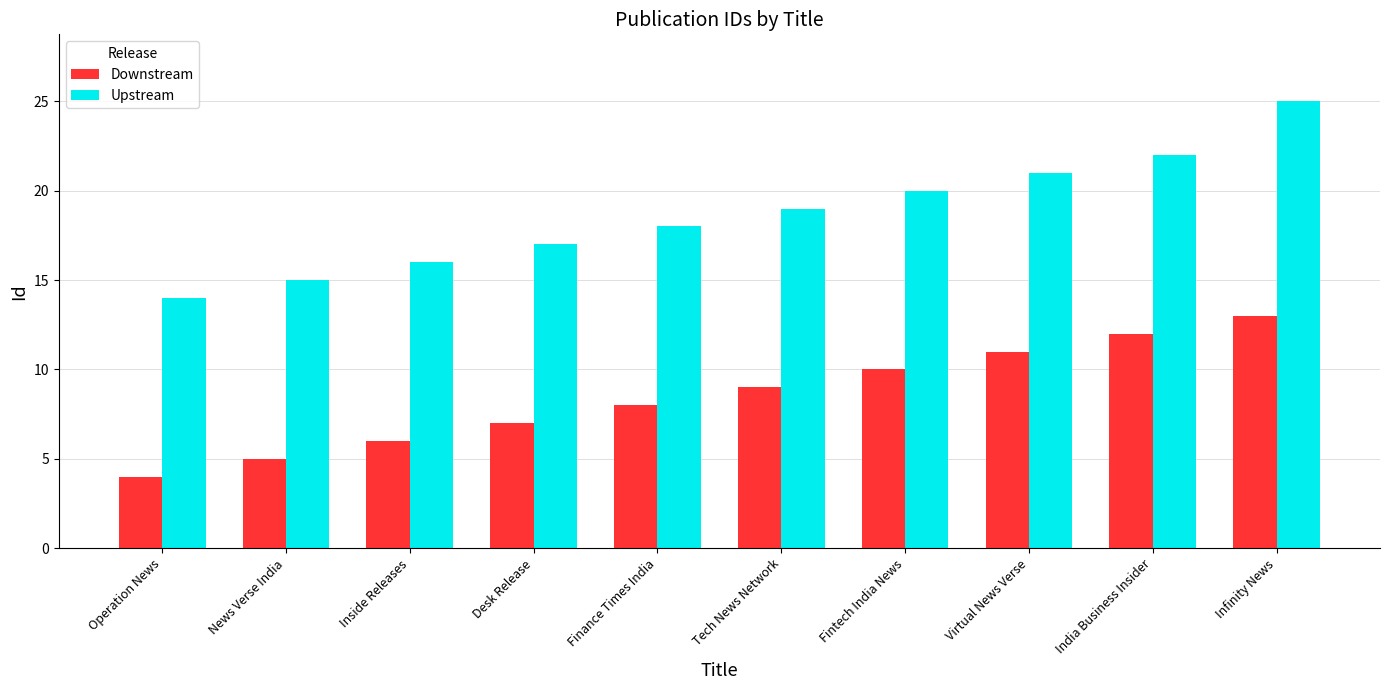

How many series are shown in this chart?

2